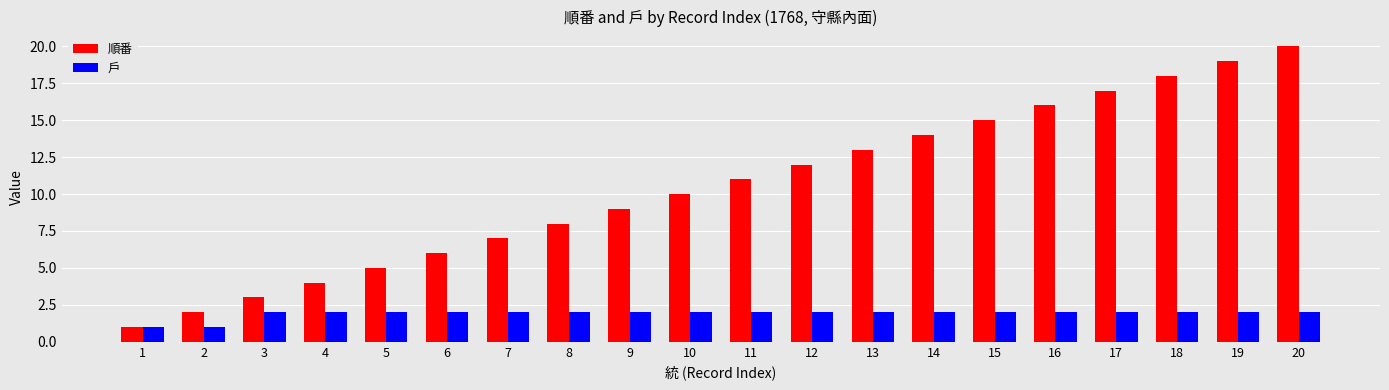

Which series has the widest spread of values?

順番